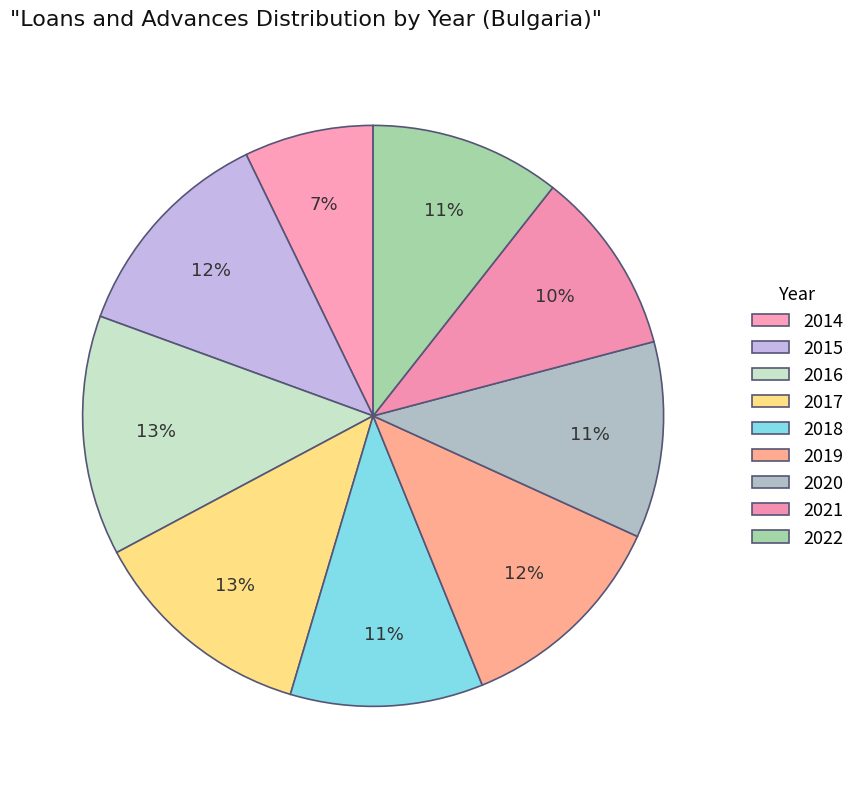

How many segments does this pie chart have?

9